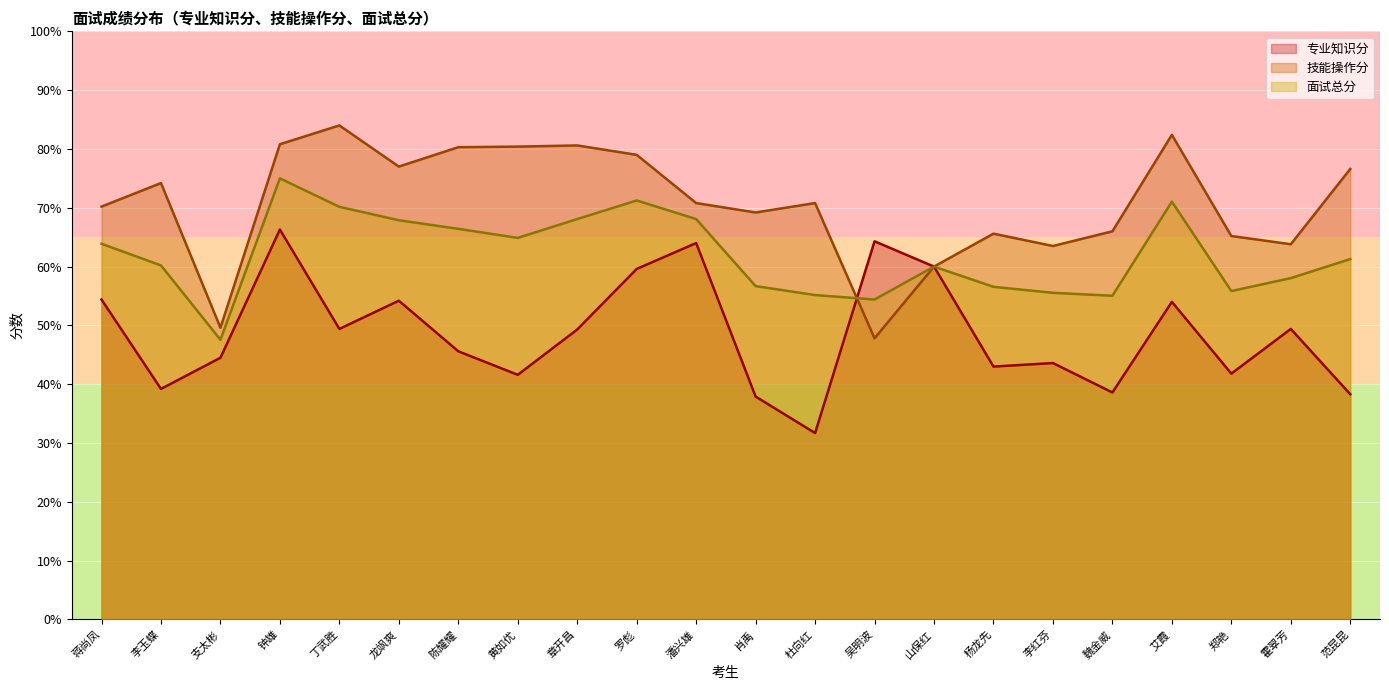

List the labels in order of 面试总分 value, largest first.

钟雄, 罗彪, 艾霞, 丁武胜, 章开昌, 潘兴雄, 龙飒爽, 陈耀耀, 黄如优, 蒋尚凤, 范昆昆, 李玉蝶, 山保红, 霍翠芳, 肖禹, 杨龙先, 郑艳, 李红芬, 杜向红, 魏金威, 吴明波, 支太彬